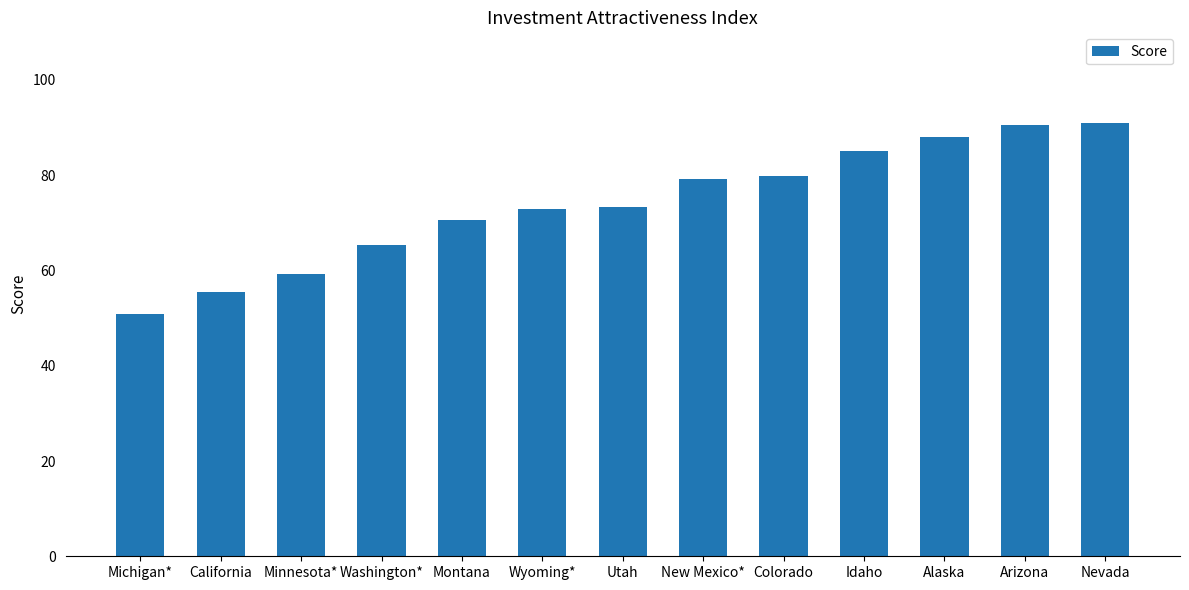

Reading left to right, extract all data points from this chart.

Michigan*=50.9	California=55.5	Minnesota*=59.3	Washington*=65.4	Montana=70.5	Wyoming*=72.8	Utah=73.4	New Mexico*=79.2	Colorado=79.8	Idaho=85.0	Alaska=88.1	Arizona=90.5	Nevada=91.1